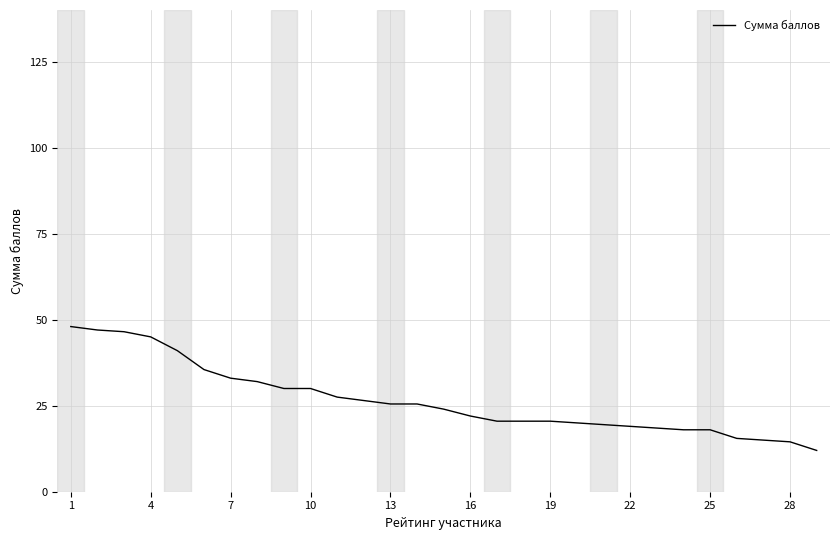

What is the smallest value displayed?

12.0